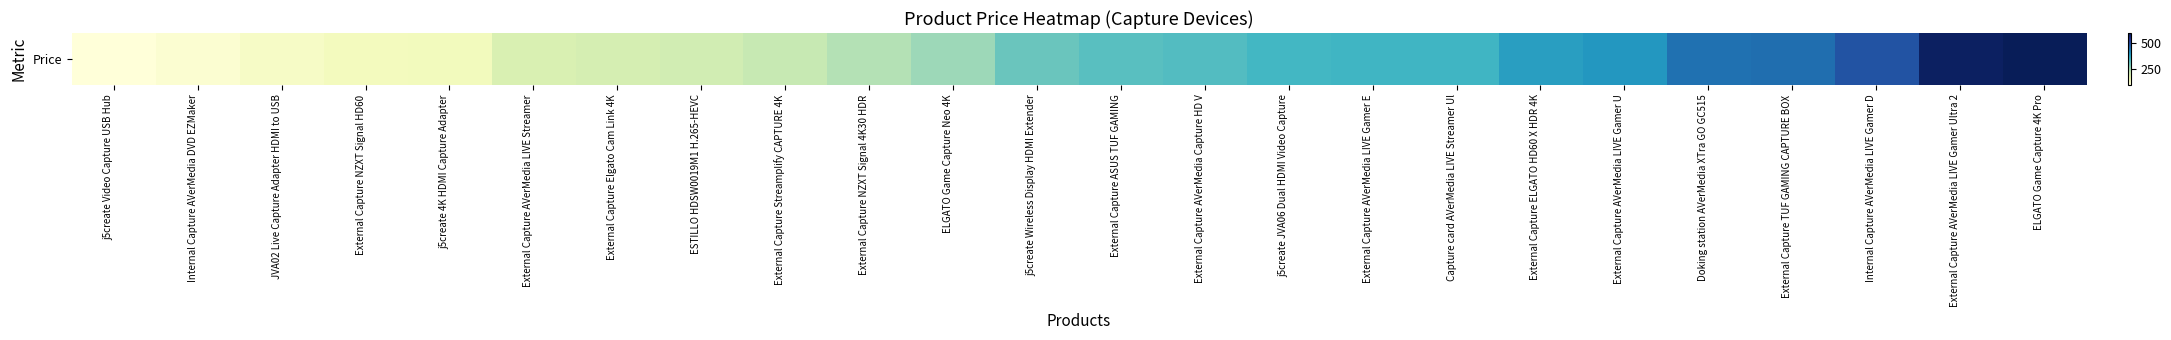

Is it true that the value at Internal Capture AVerMedia DVD EZMaker is 109.0?

True